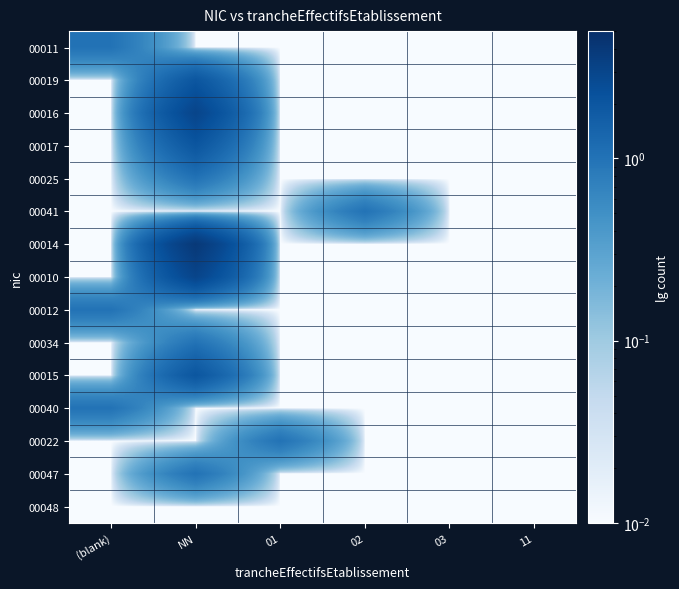

At how many categories does at least one series exceed 1?

4